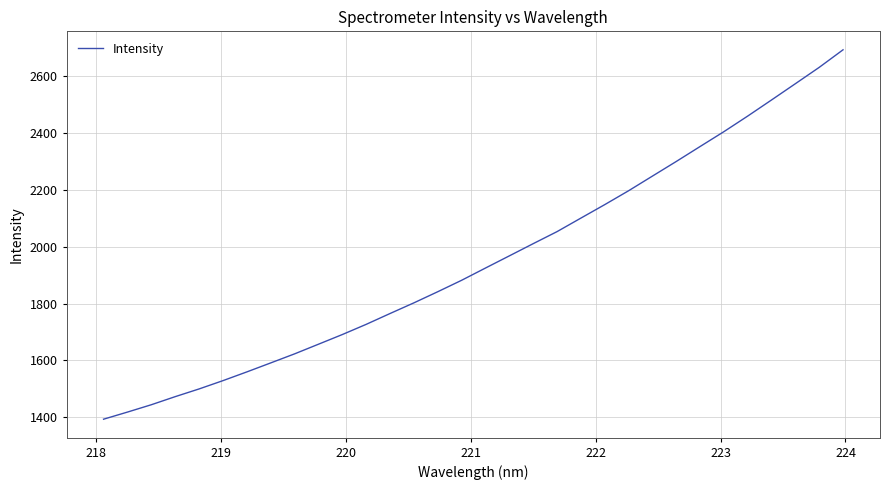

What is the maximum value shown in the chart?

2692.7